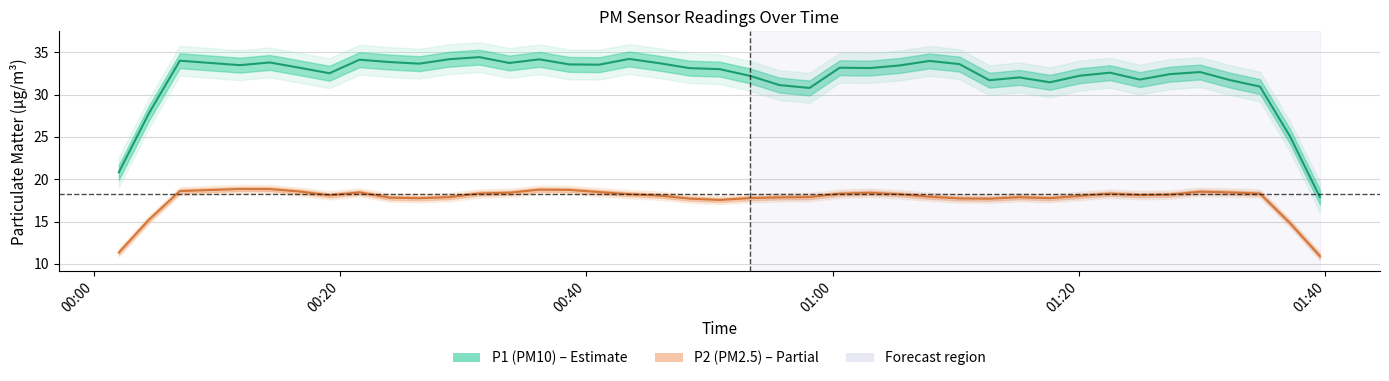

True or false: P2 (PM2.5) and P1 (PM10) intersect in this chart.

False